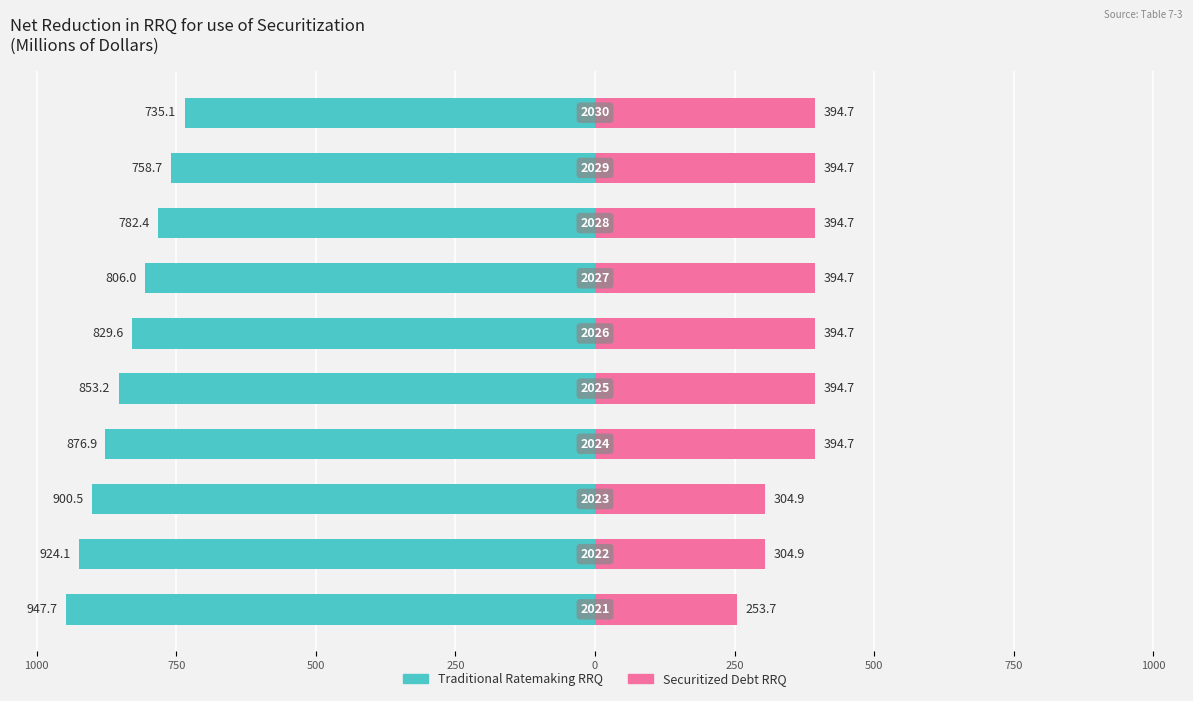

Is it true that Securitized Debt RRQ equals 689.8 at 250?

False